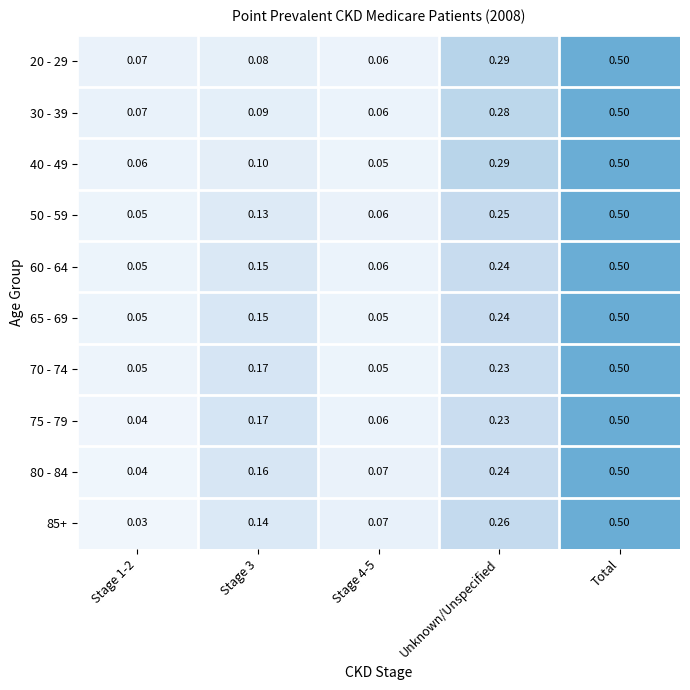

At which label does 20 - 29 reach its peak?

Total